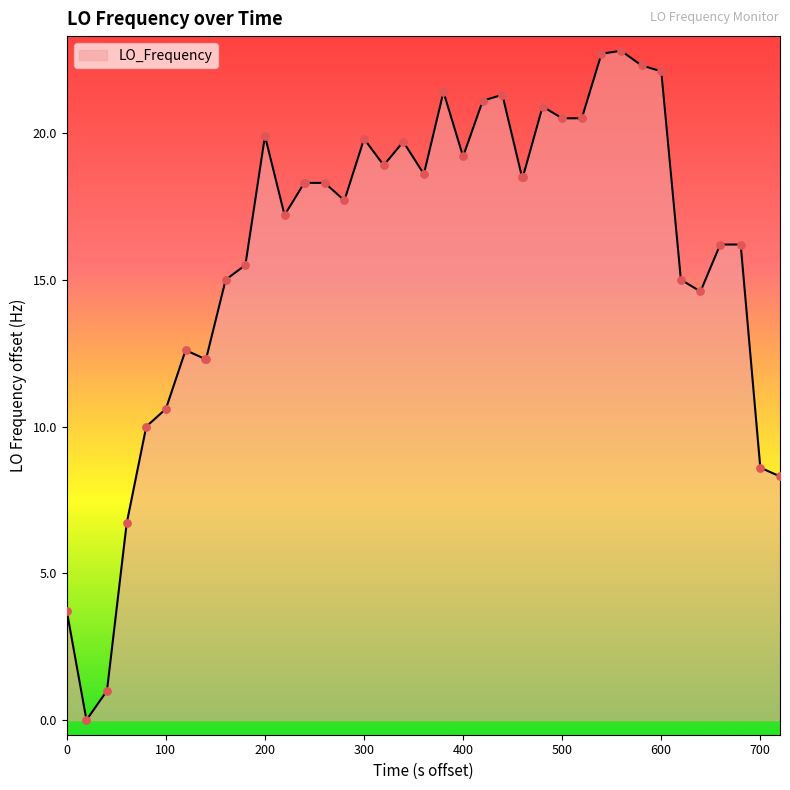

What is the maximum value shown in the chart?

22.8